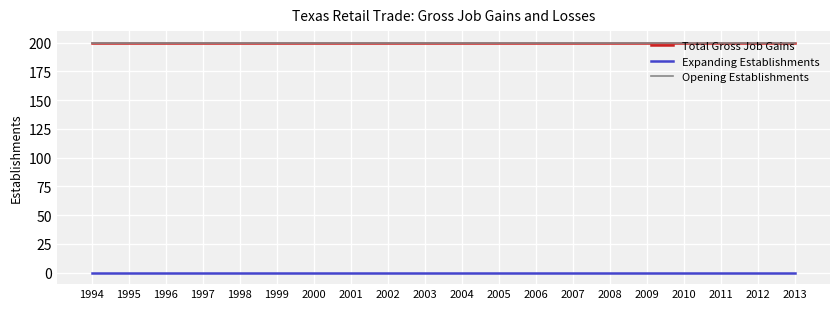

What is the sum of all Opening Establishments values?

4000